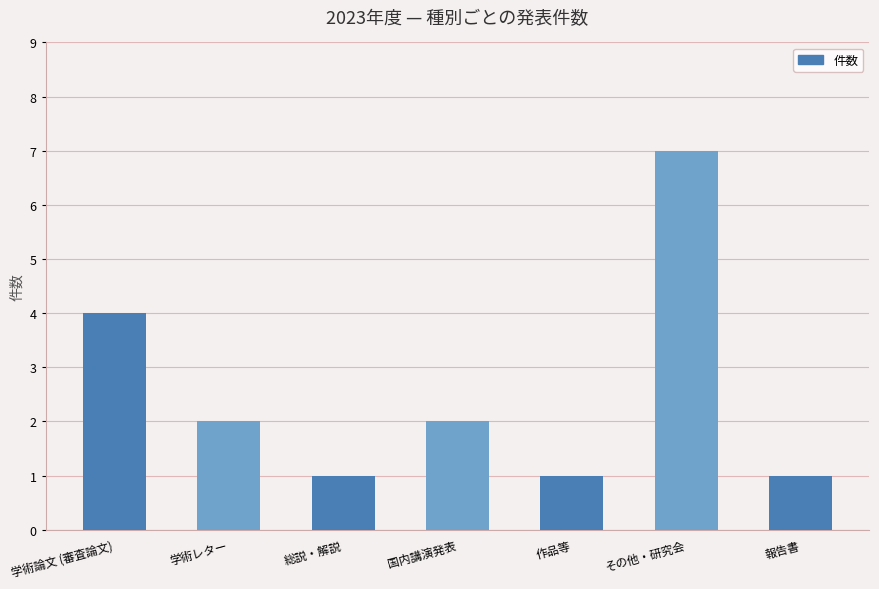

What is the label of the 5th bar from the left?

作品等